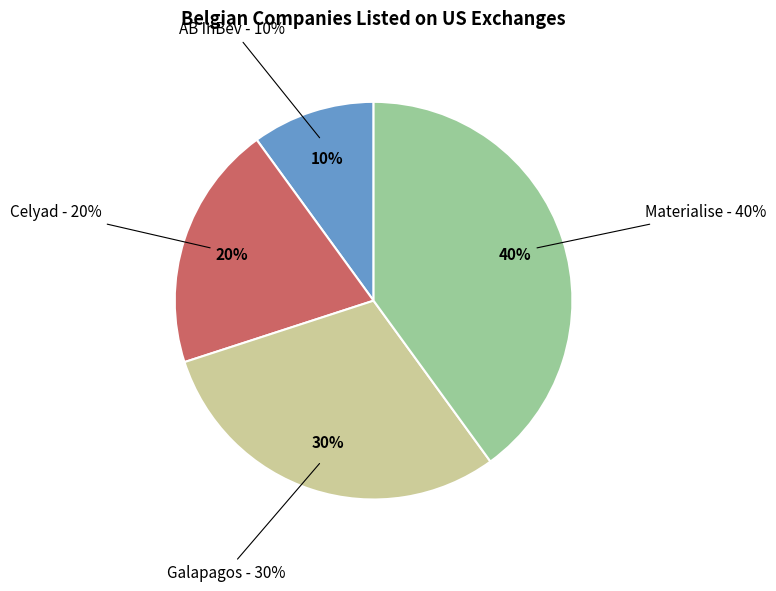

To the nearest percent, what is the average slice percentage?

25%